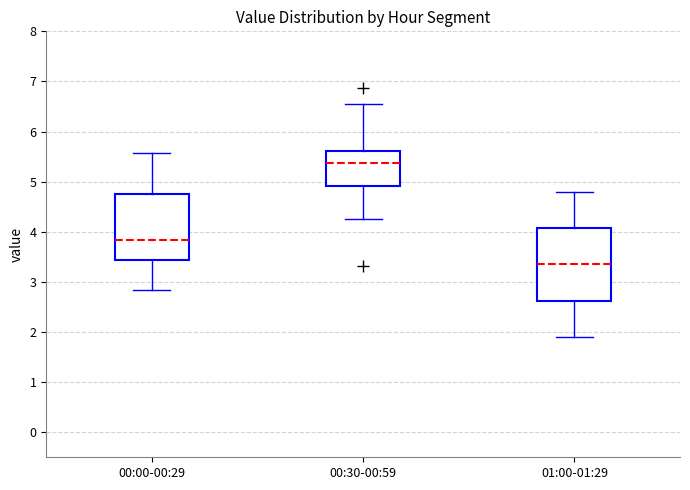

Where is the upper edge of the box for 01:00-01:29 on the y-axis? The values are not printed on the chart, so give them approximately, as read against the axis.

4.1